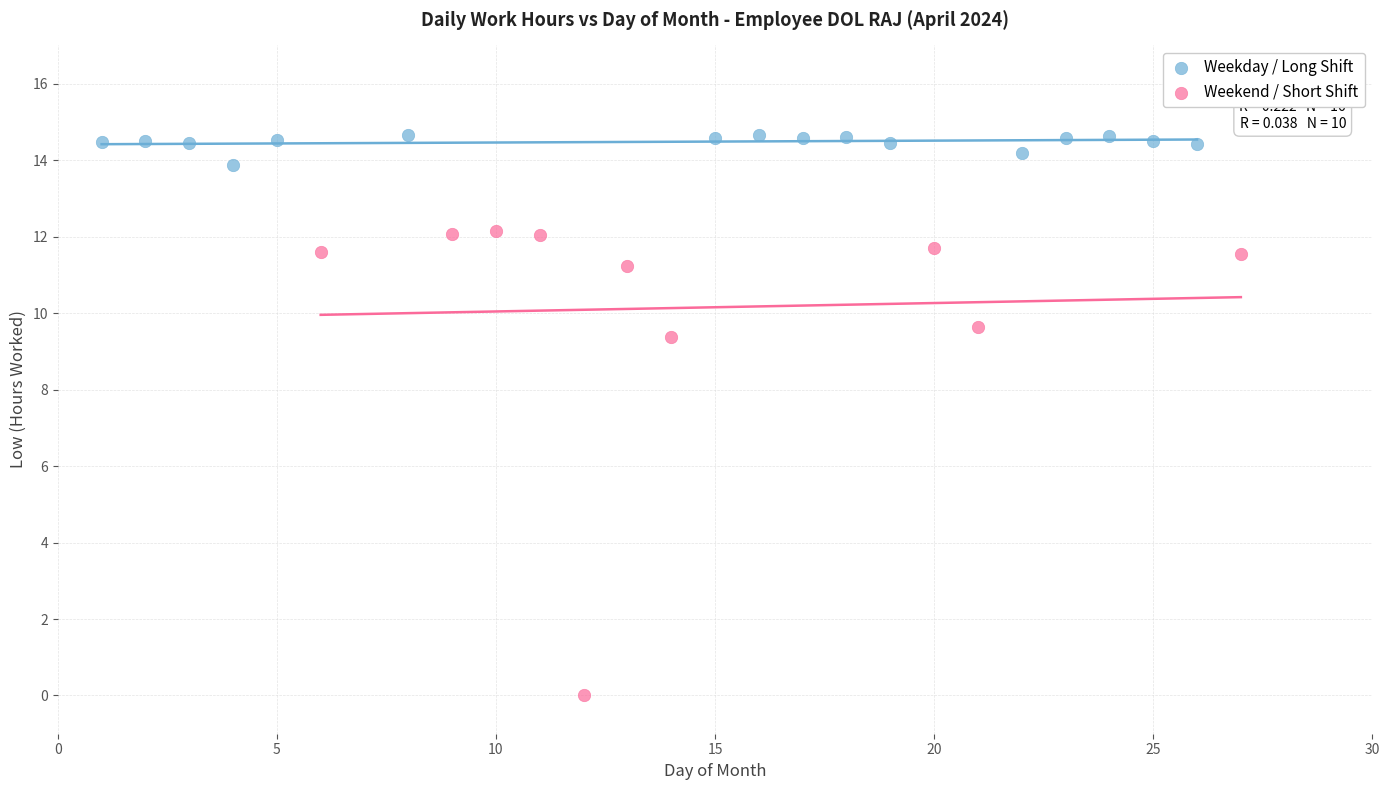

Which series contains the lowest Y value?

Weekend / Short Shift